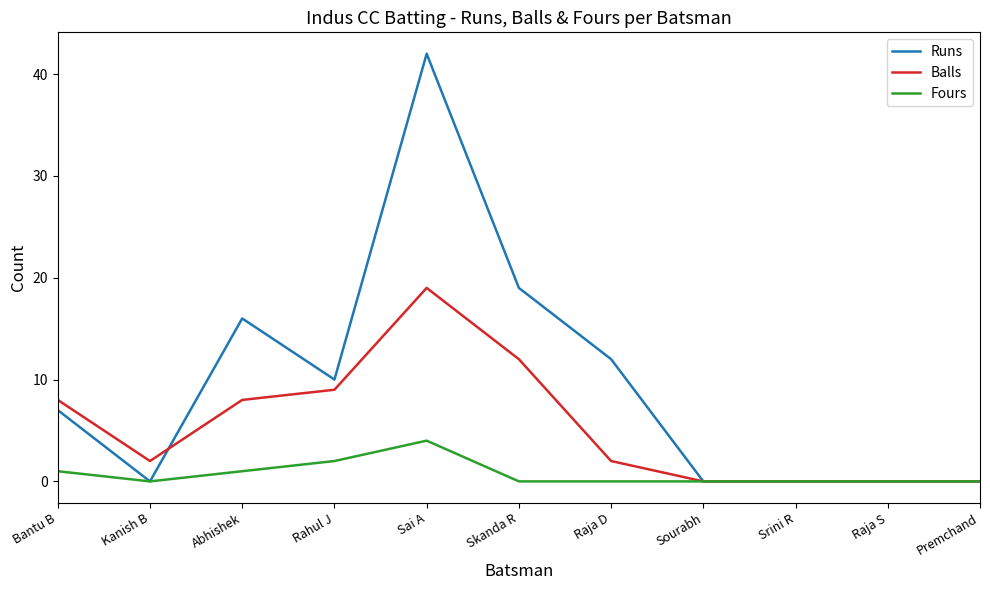

How many distinct data groups are displayed?

3